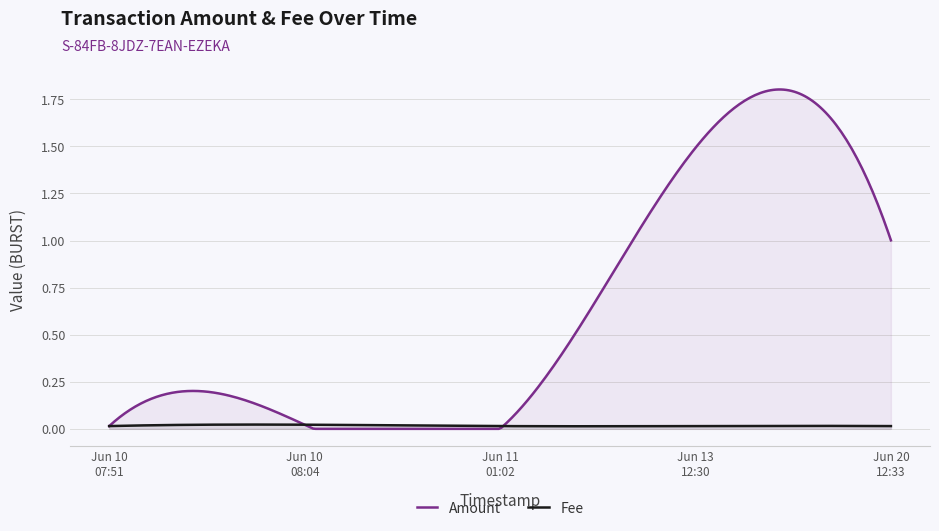

How many values in Amount are above zero?

4